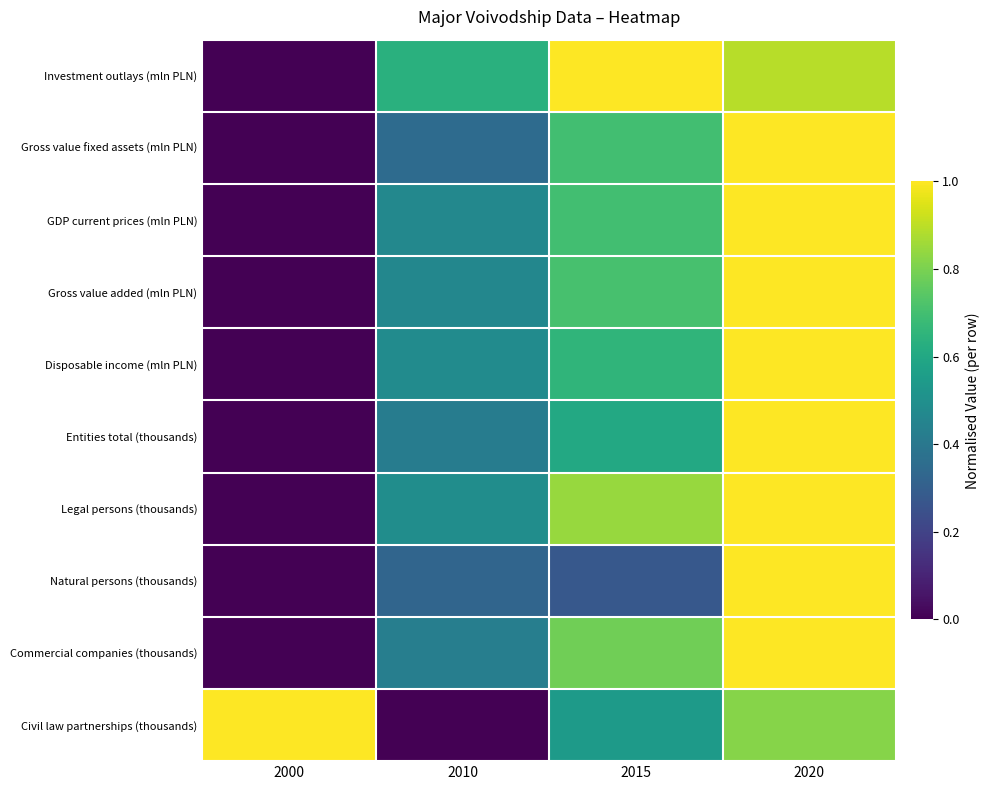

Which category has the lowest value across all series?

2000